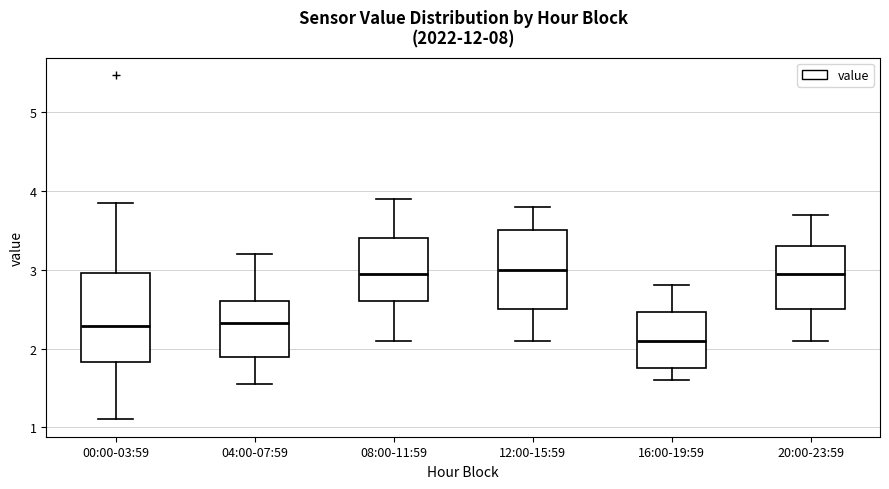

Comparing the boxes themselves (not the whiskers), which one is the tallest?

00:00-03:59